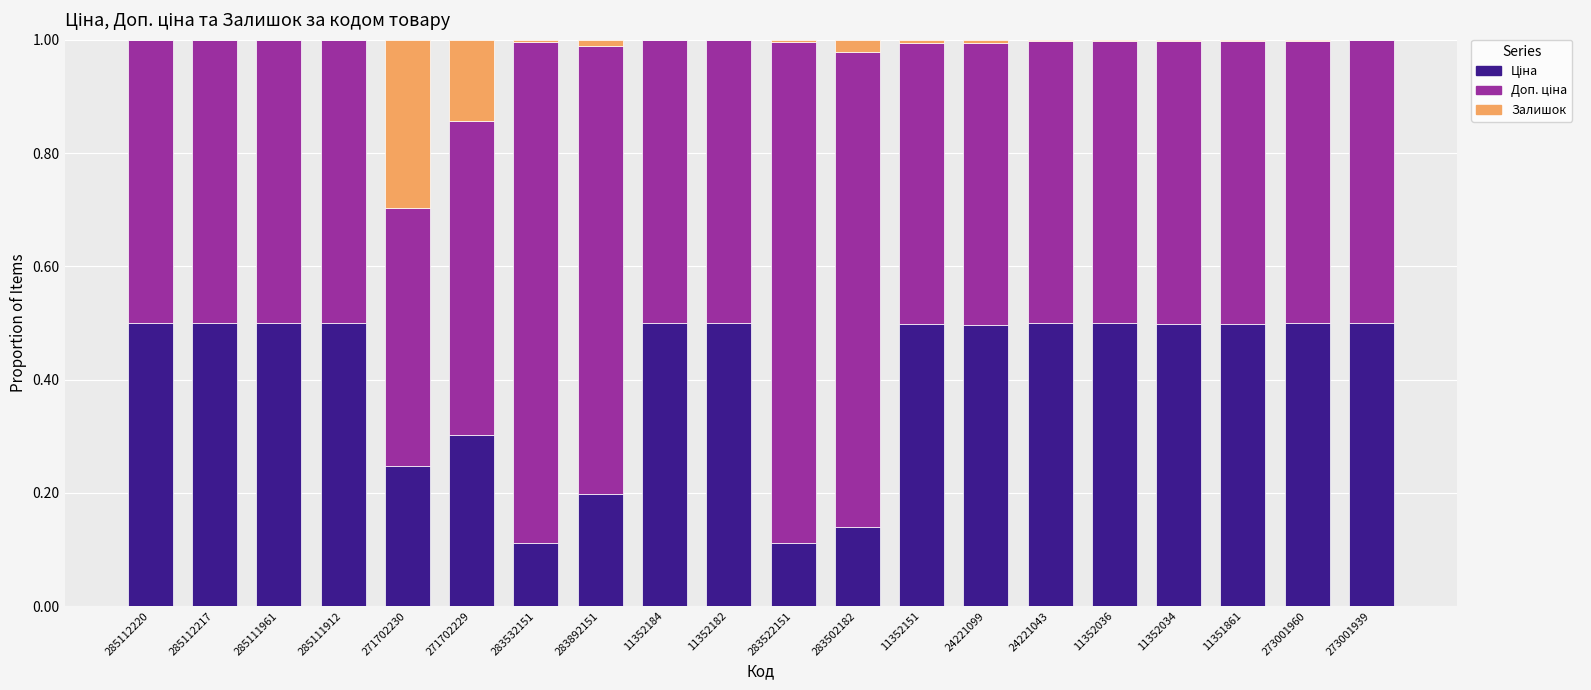

What position from the right is 285111961?

18